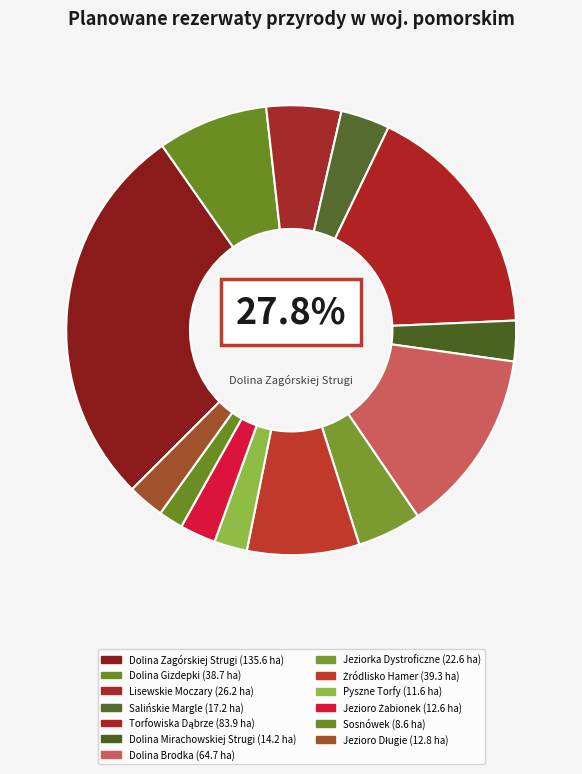

Rank the categories by value from lowest to highest.

Sosnówek, Pyszne Torfy, Jezioro Żabionek, Jezioro Długie, Dolina Mirachowskiej Strugi, Salińskie Margle, Jeziorka Dystroficzne, Lisewskie Moczary, Dolina Gizdepki, Żródlisko Hamer, Dolina Brodka, Torfowiska Dąbrze, Dolina Zagórskiej Strugi